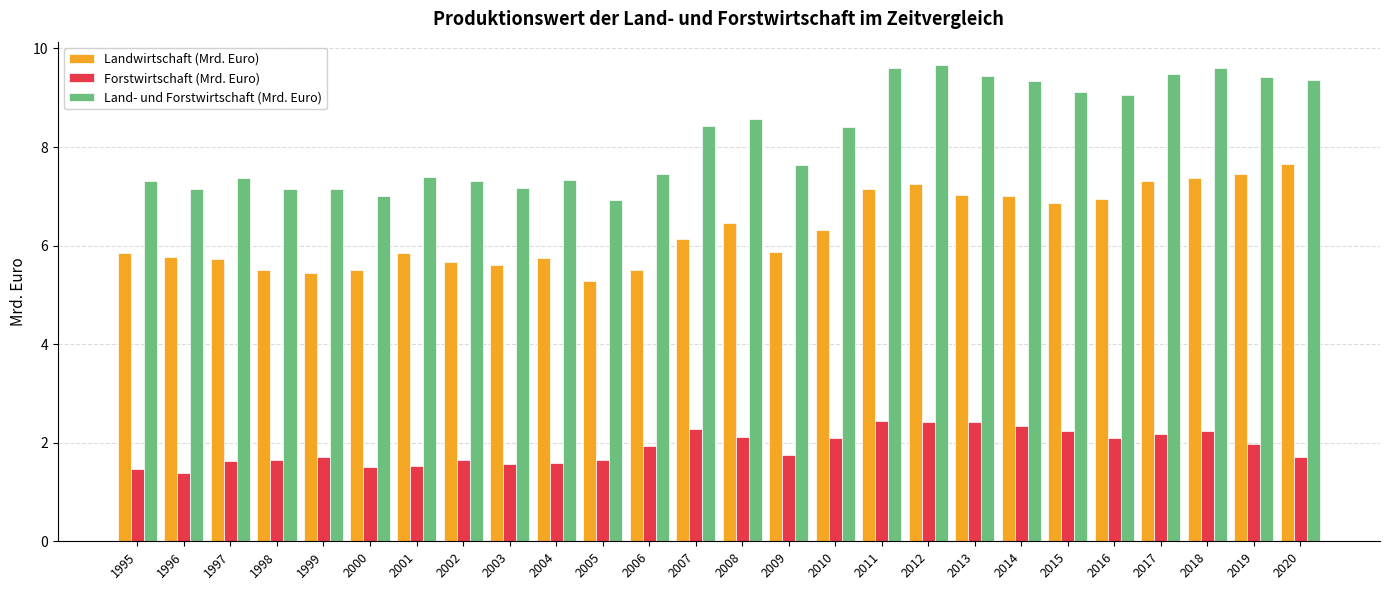

What is the difference between the maximum and minimum values in the Landwirtschaft (Mrd. Euro) series?

2.4